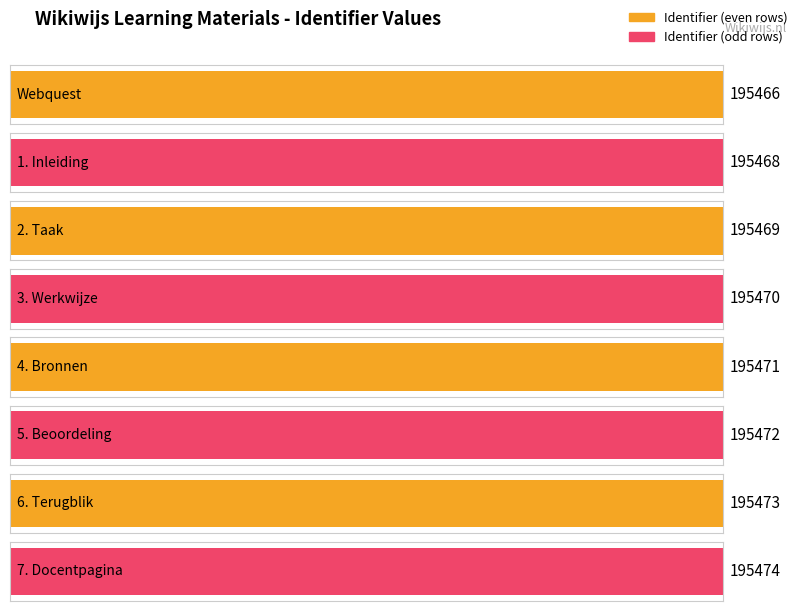

What is the greatest value displayed?

195474